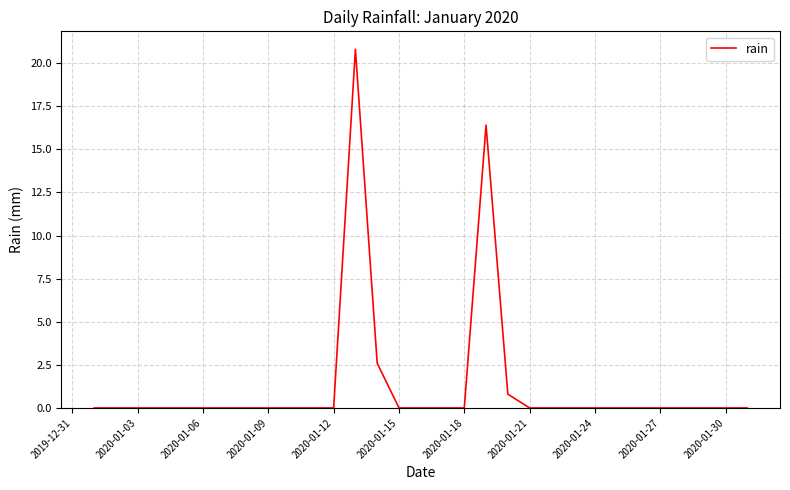

How many lines are shown in the chart?

1